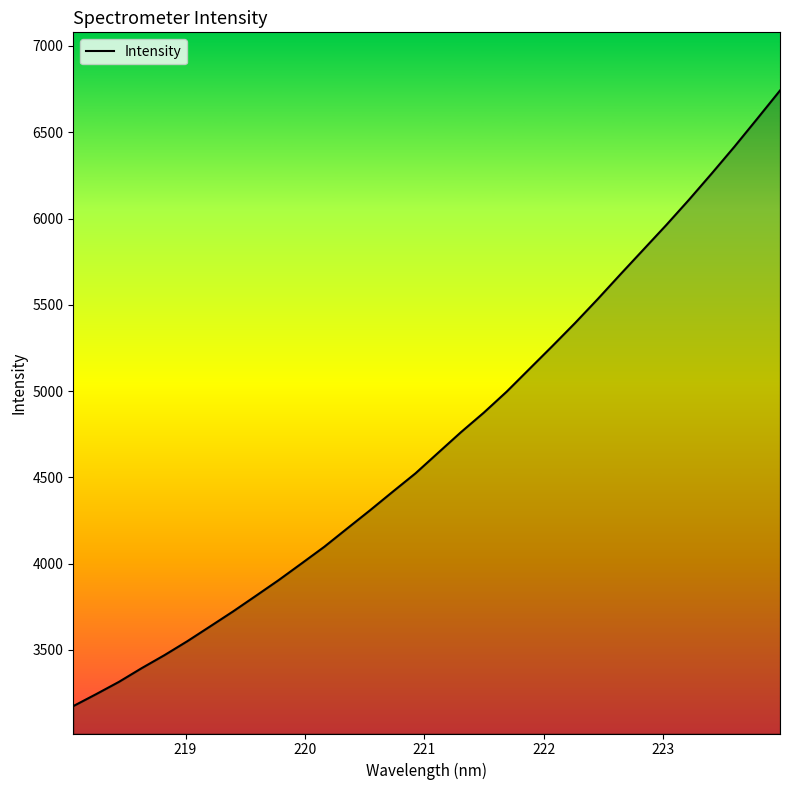

How many lines are shown in the chart?

1